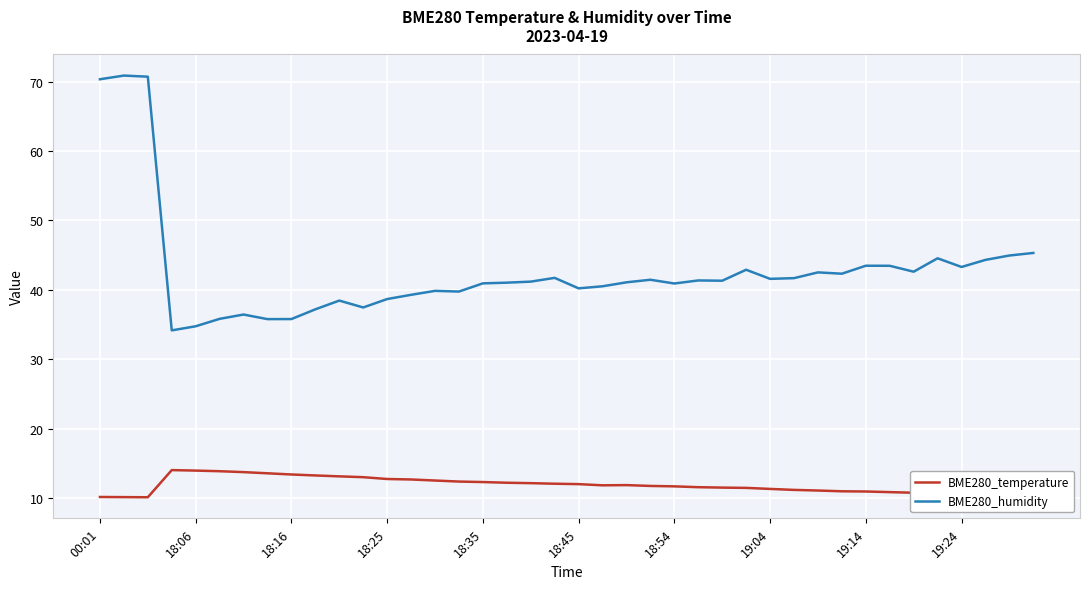

What is the difference between the maximum and minimum values in the BME280_temperature series?

3.9